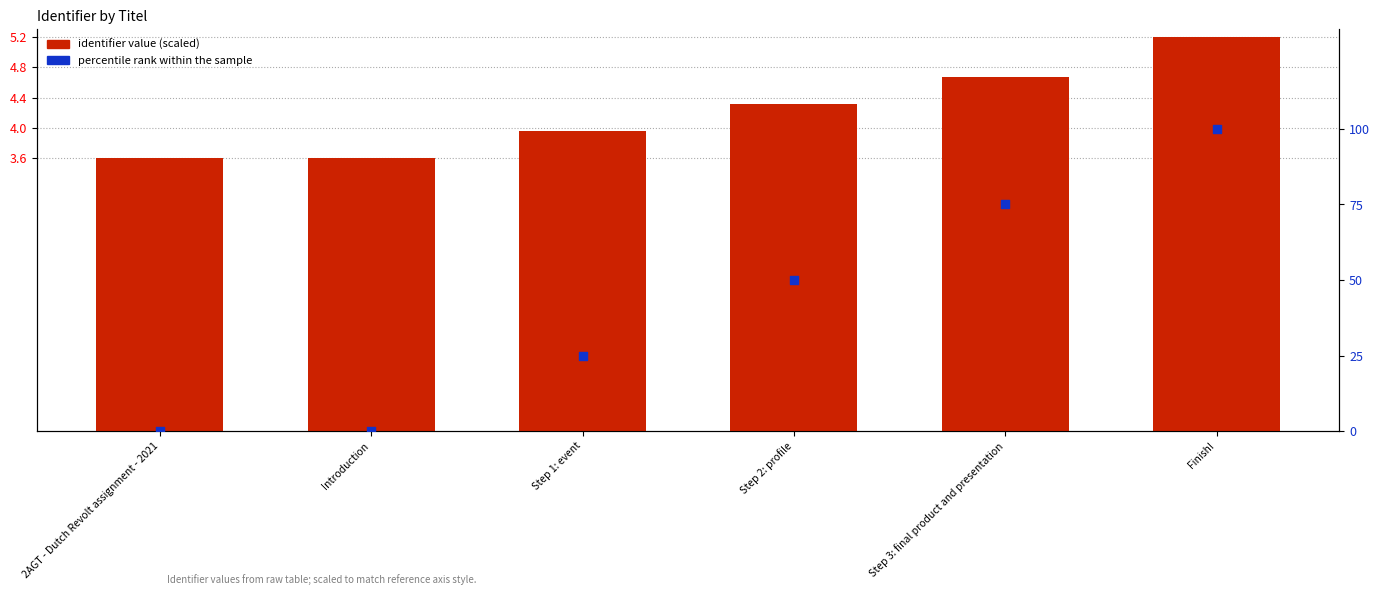

Which series reaches the maximum Y coordinate?

percentile rank within the sample